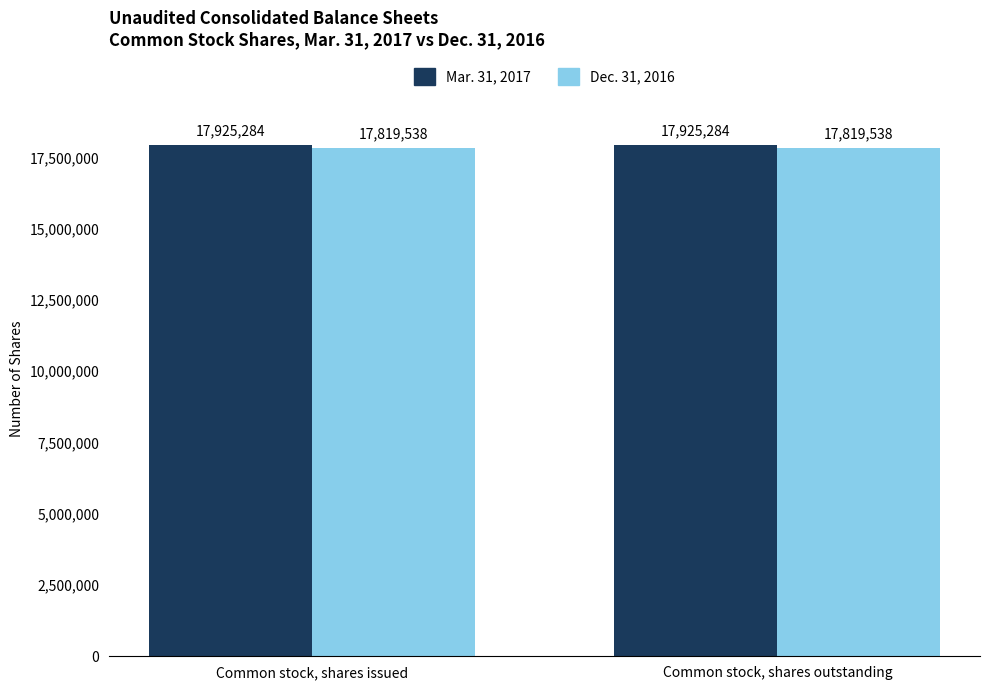

What is the average value of the Dec. 31, 2016 series?

17819538